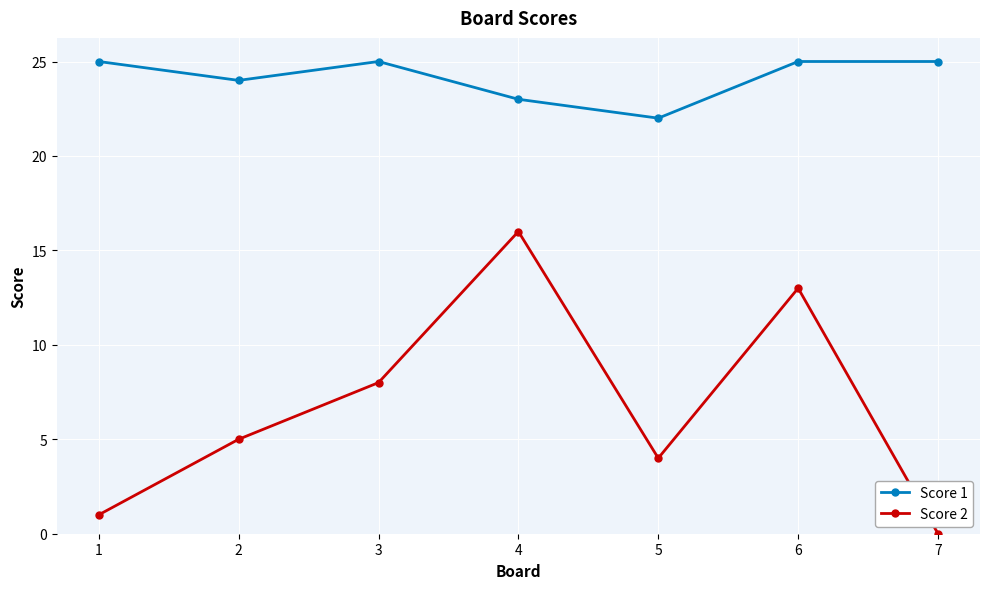

Does the chart display data point markers on the line(s)?

Yes